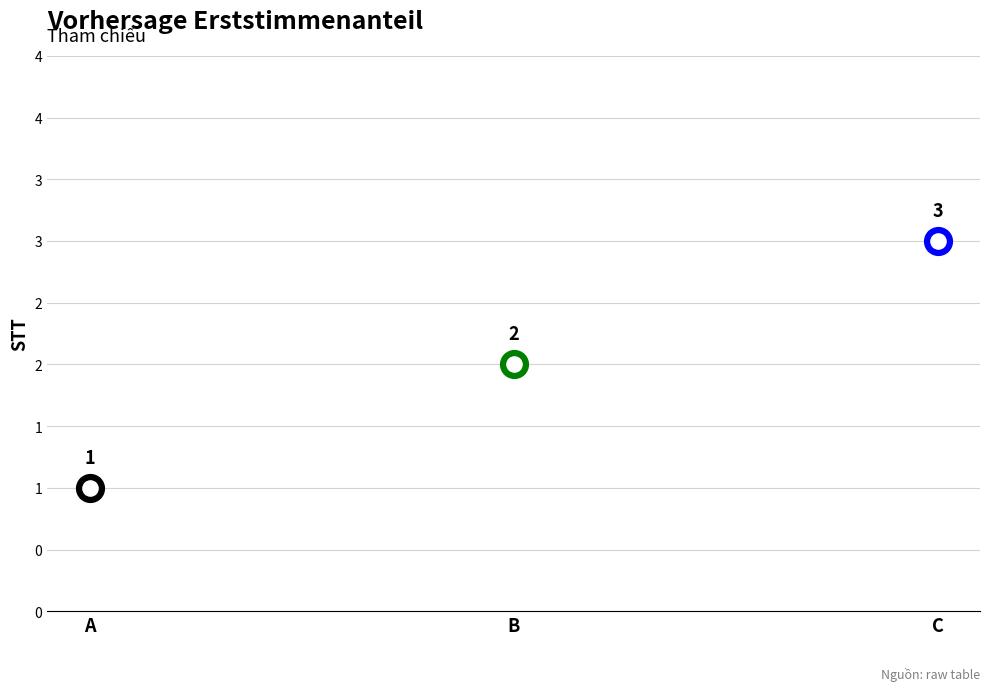

What is the ratio of the value at B to the value at C?

0.7